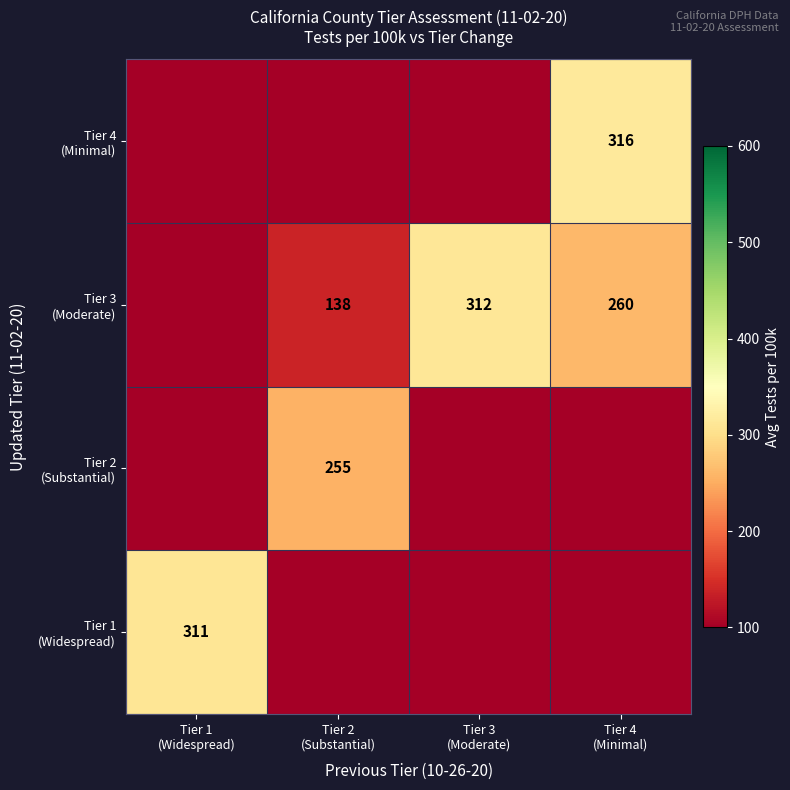

Which category has the highest value in the Tier 3 (Moderate) series?

Tier 3 (Moderate)